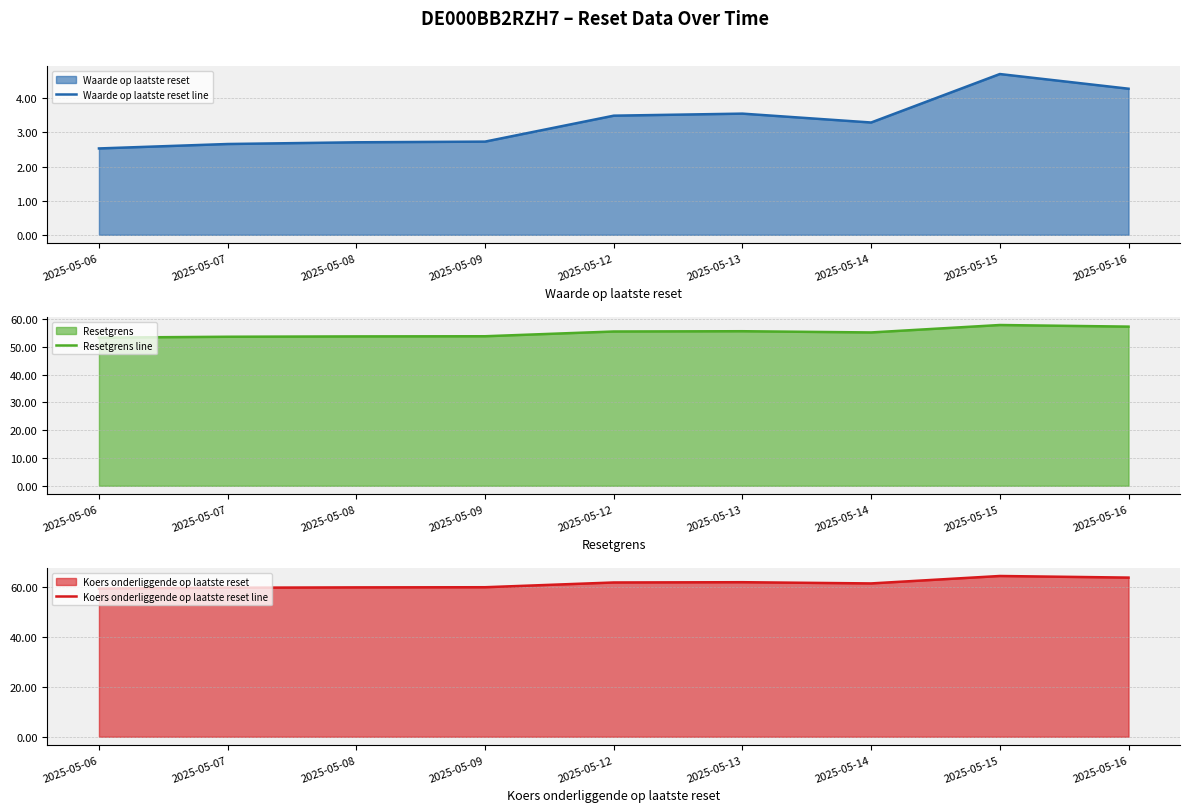

True or false: Waarde op laatste reset line and Koers onderliggende op laatste reset line cross at least once.

False